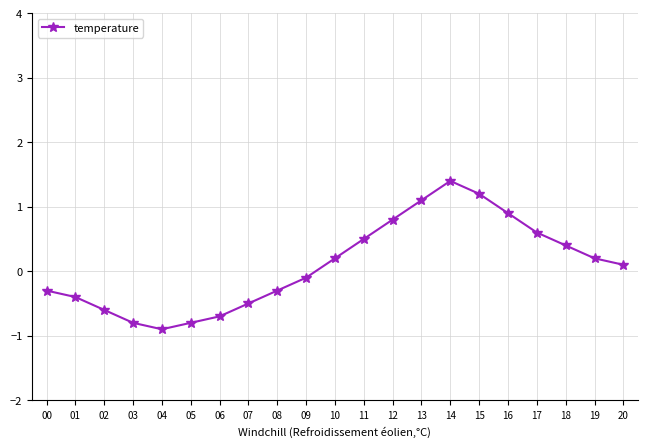

What is the sum of the values at 02 and 13?

0.5